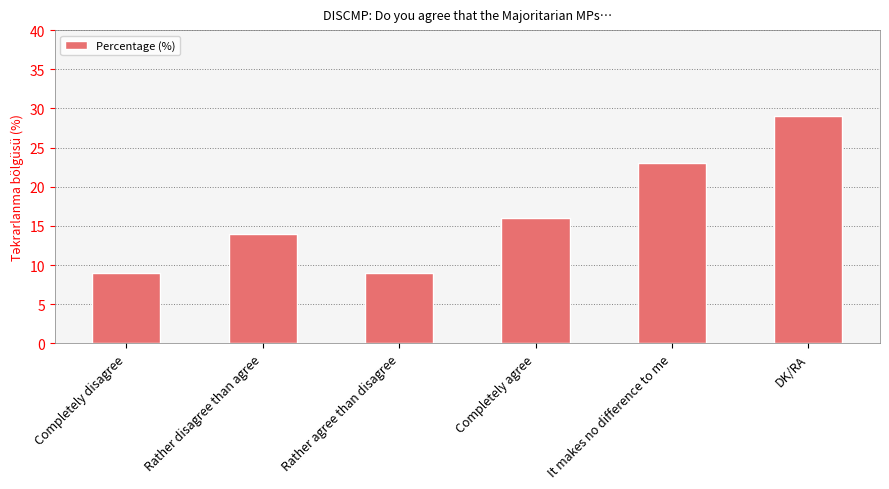

Count the values in the range 9 to 23.

5